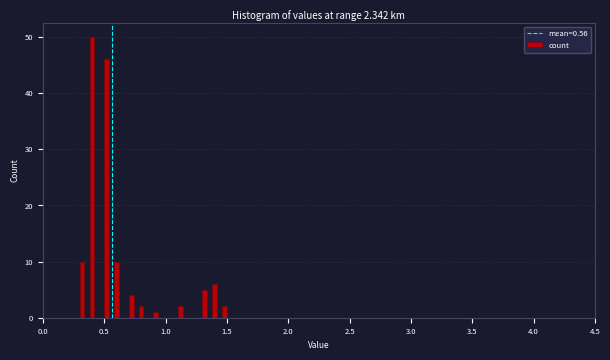

Around what value on the x-axis is the tallest bar? Give the approximate position of its centre, as read against the axis.

0.40